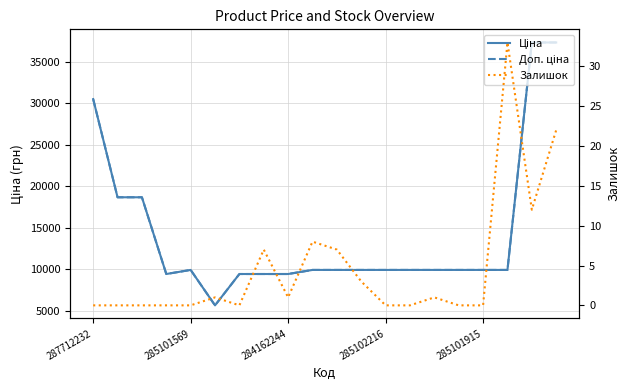

At how many categories does at least one series exceed 35401?

2